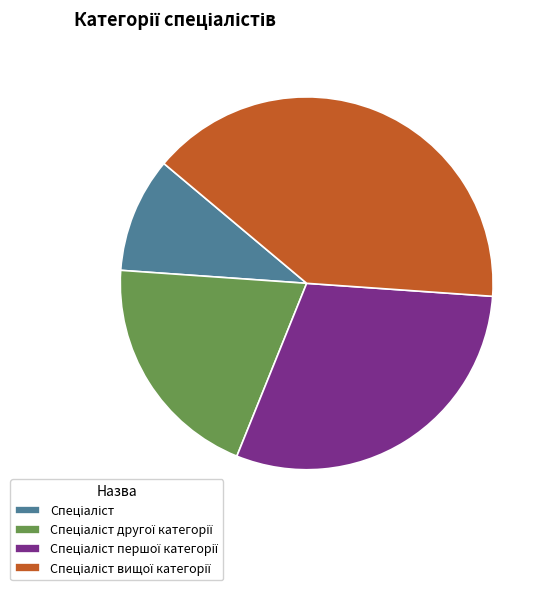

To the nearest percent, what is the difference between the largest and smallest slice percentages?

30%